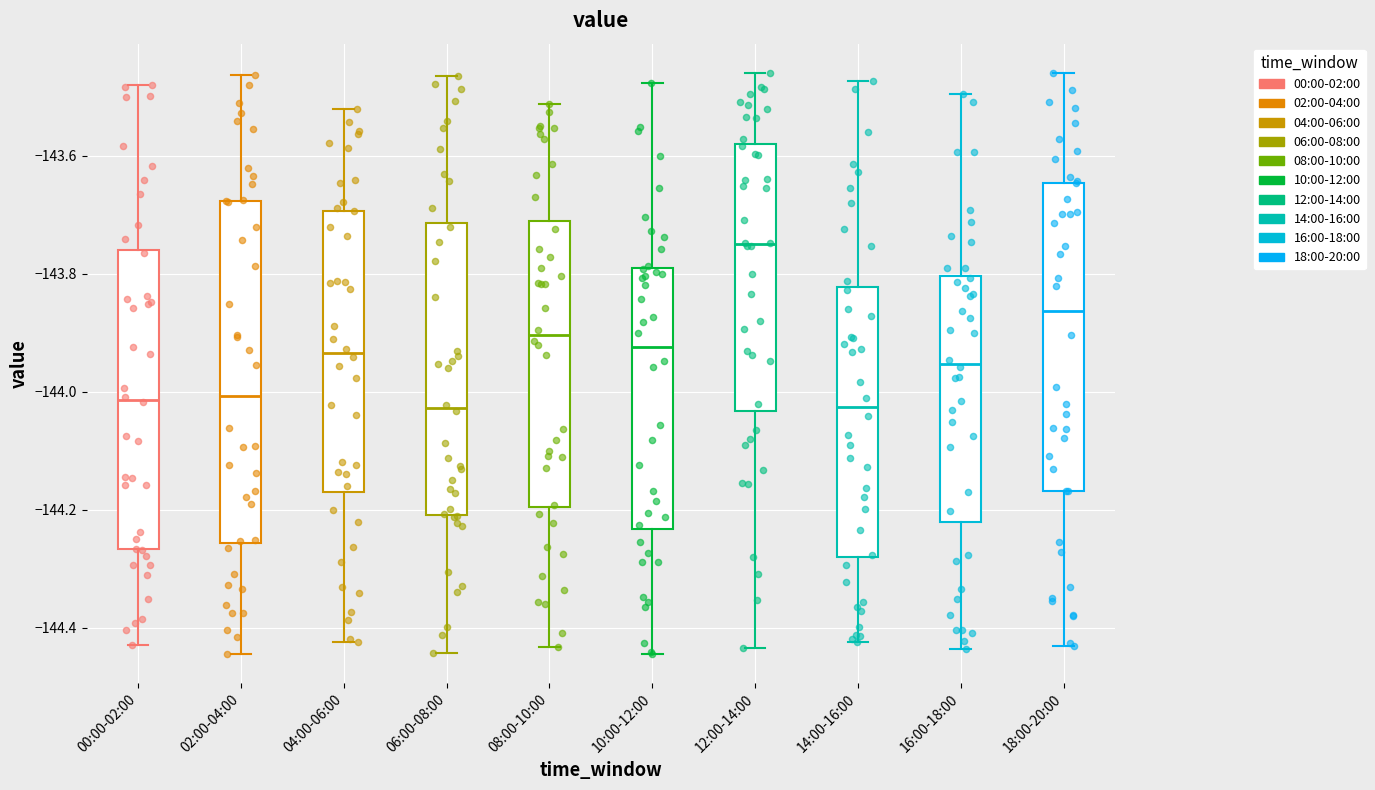

Where is the lower edge of the box for 16:00-18:00 on the y-axis? The values are not printed on the chart, so give them approximately, as read against the axis.

-144.22